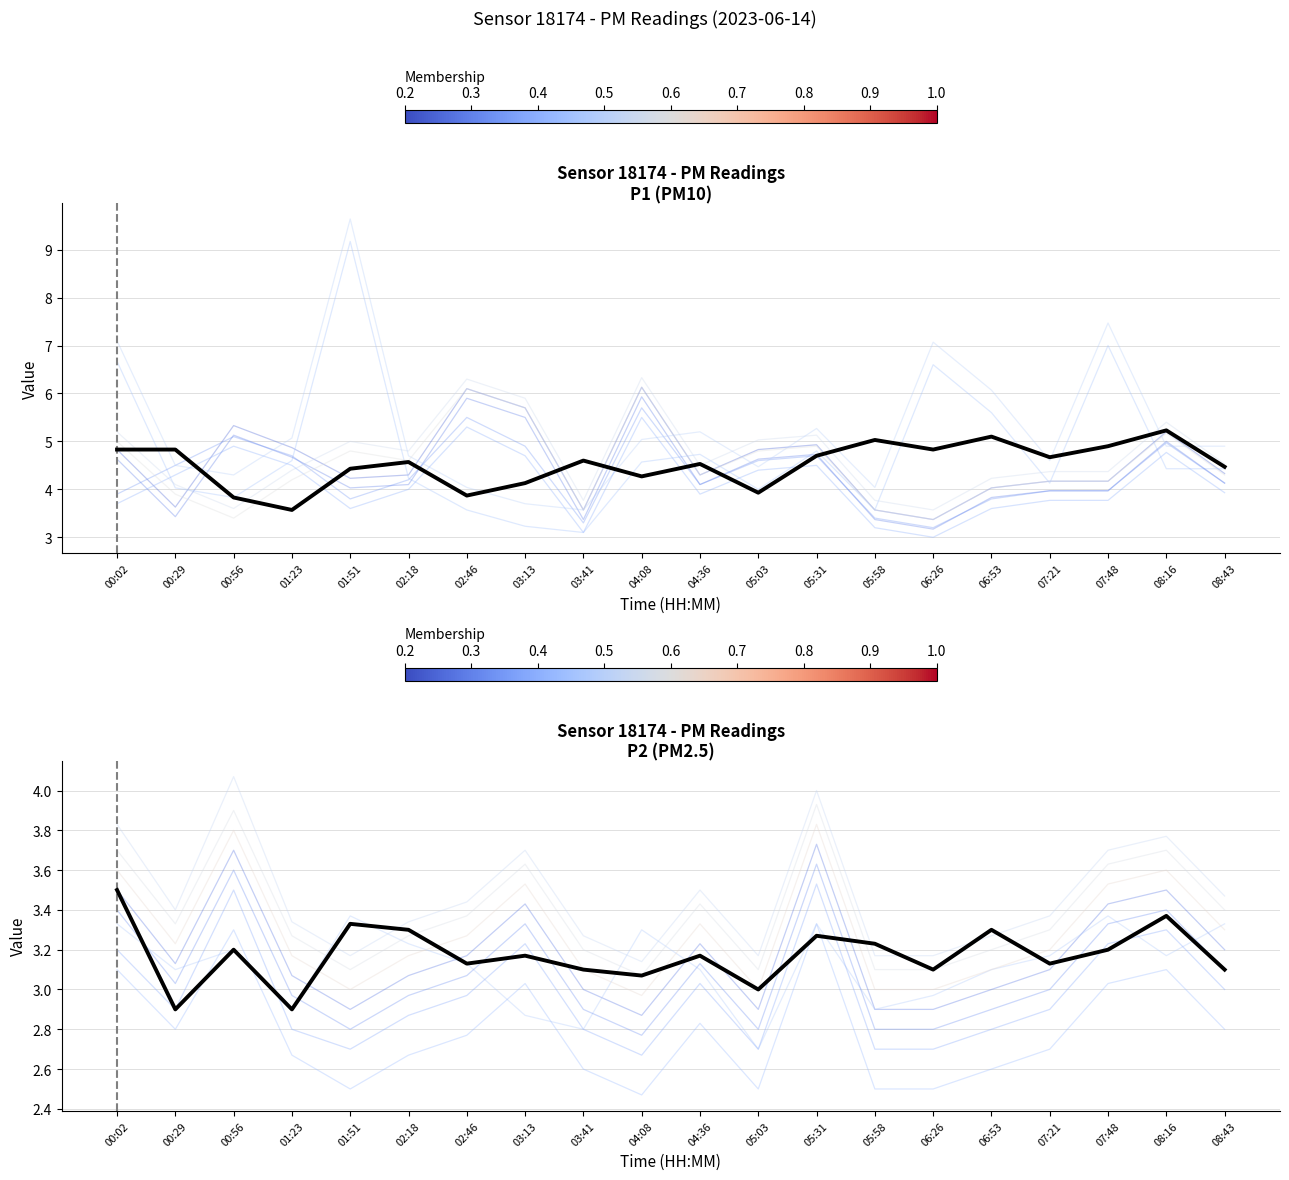

At how many categories does at least one series exceed 3?

20